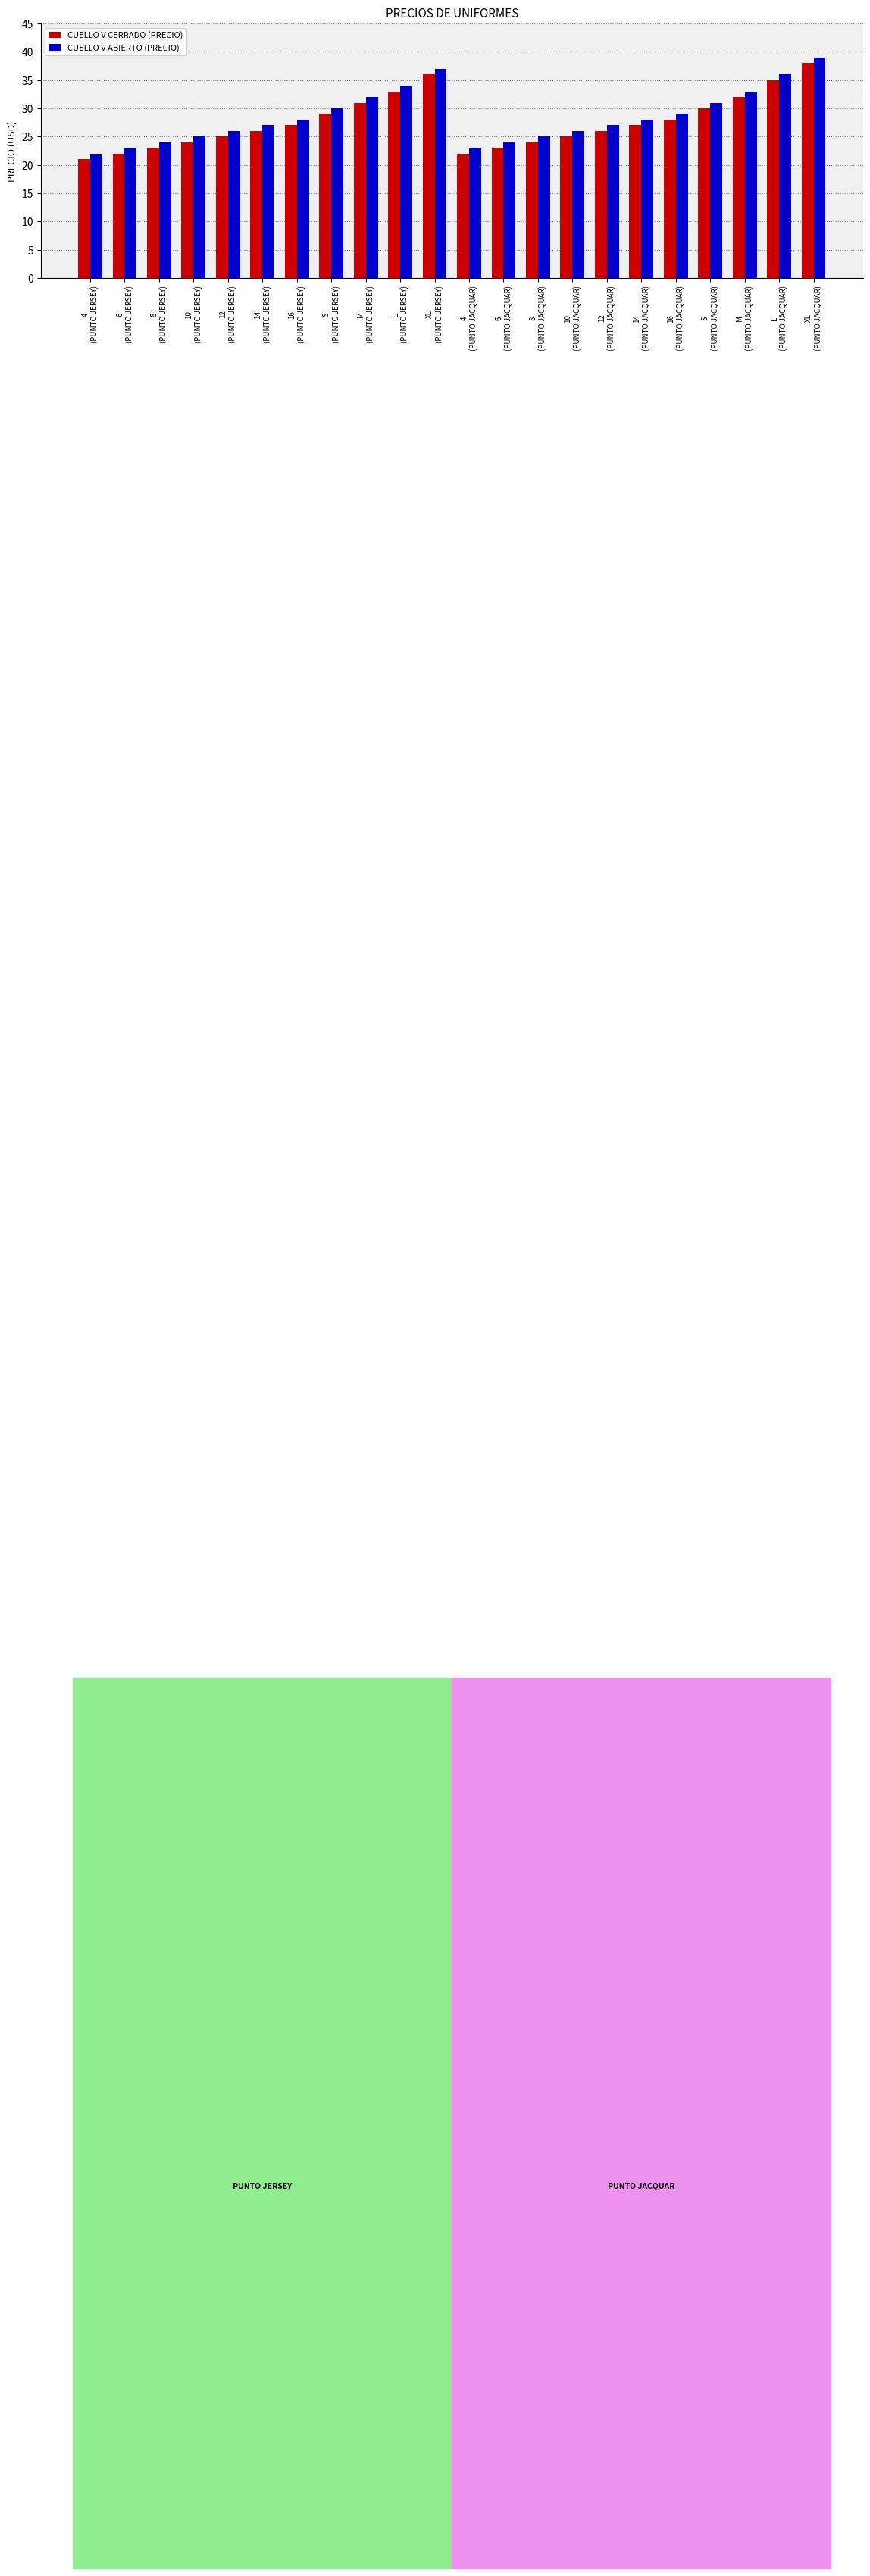

Which series has the largest total across all categories?

CUELLO V ABIERTO (PRECIO)